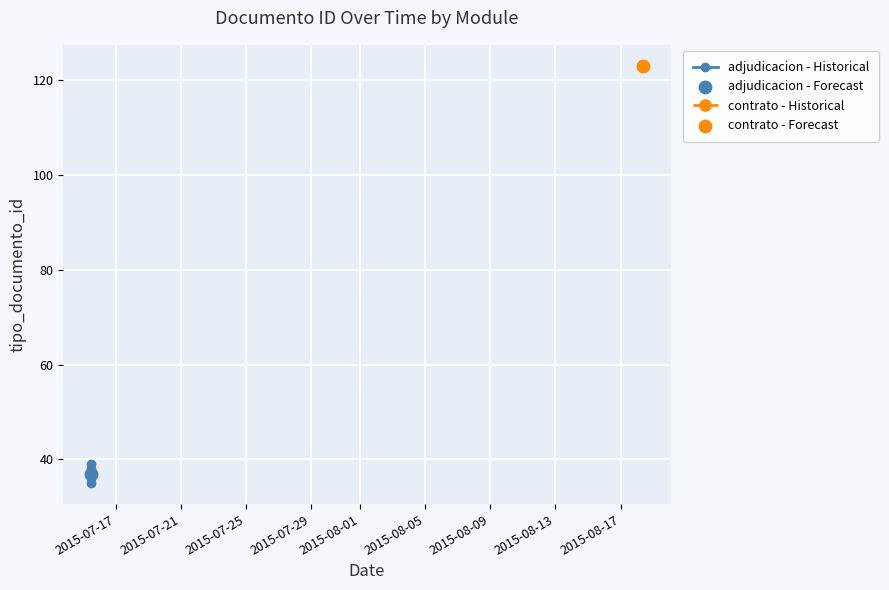

Which has a higher value, 2015-08-01 or 2015-07-21?

2015-07-21